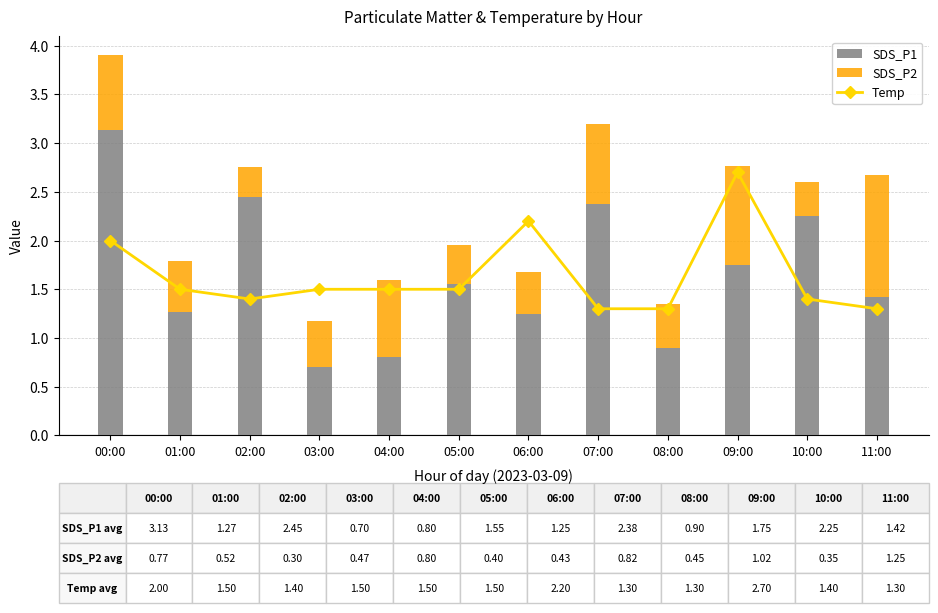

Between 02:00 and 09:00, which series saw the biggest shift?

Temp